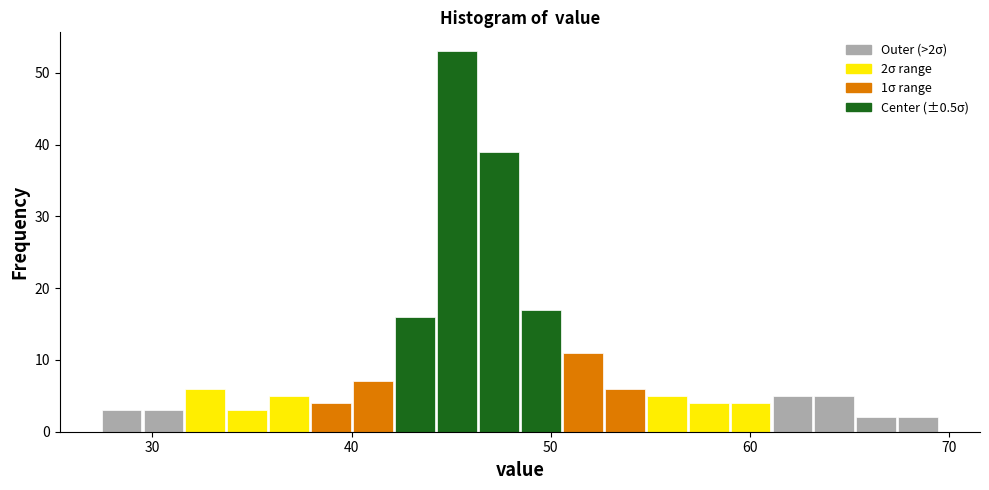

Read against the x-axis, roughly where is the centre of the tallest bar?

45